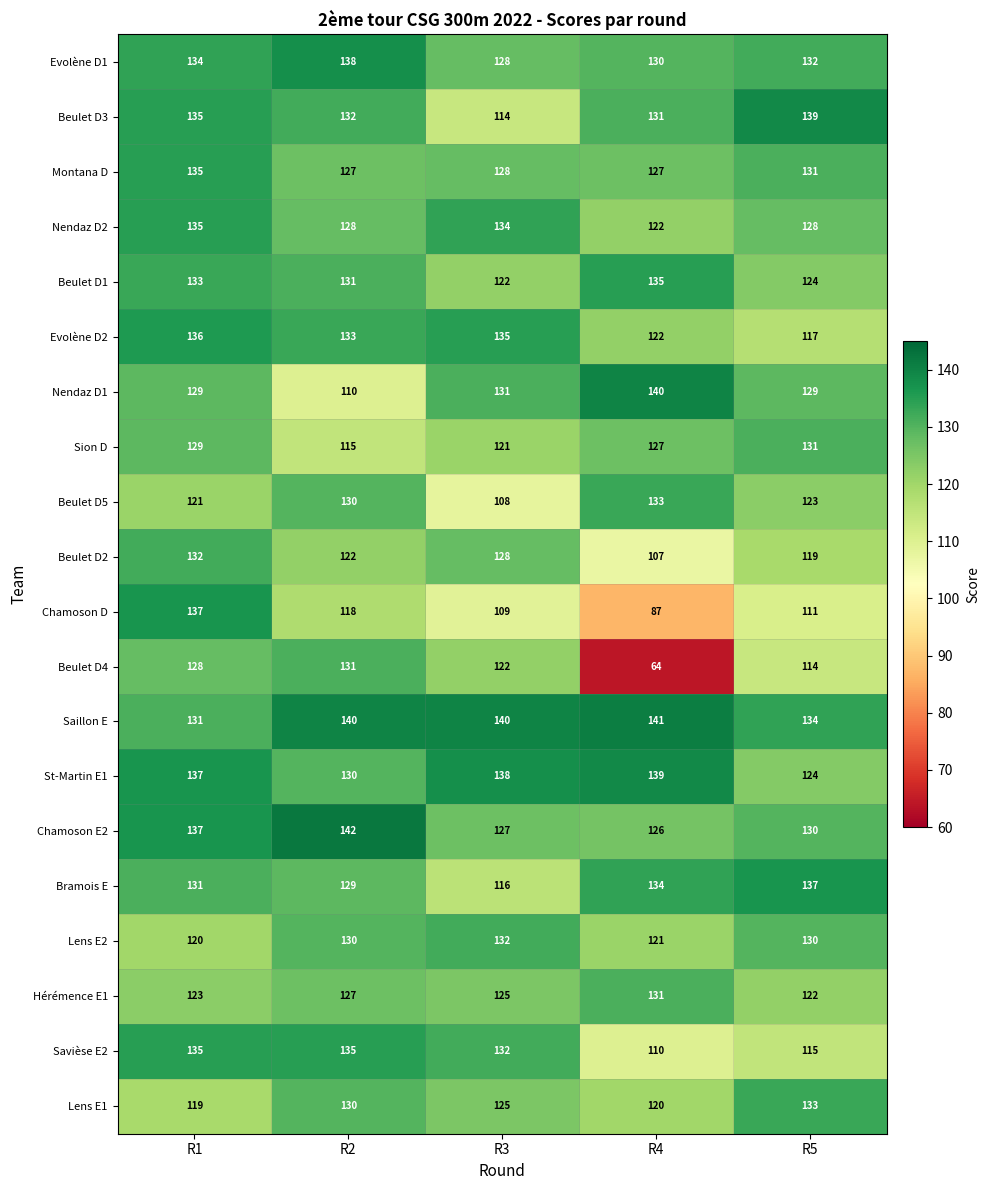

Which category has the lowest value across all series?

R4